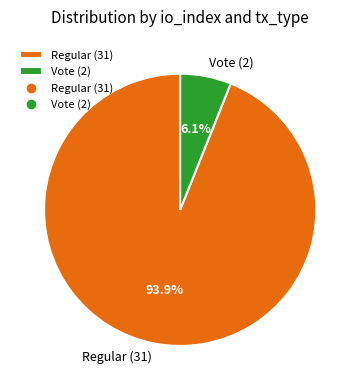

Which category has the biggest portion of the pie?

Regular (31)